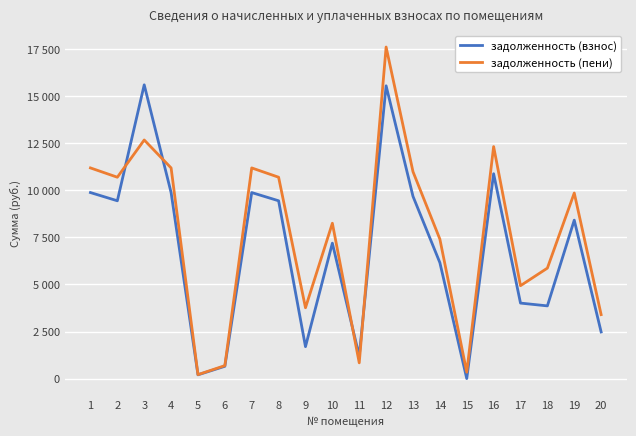

What are all the series names shown in the legend?

задолженность (взнос), задолженность (пени)